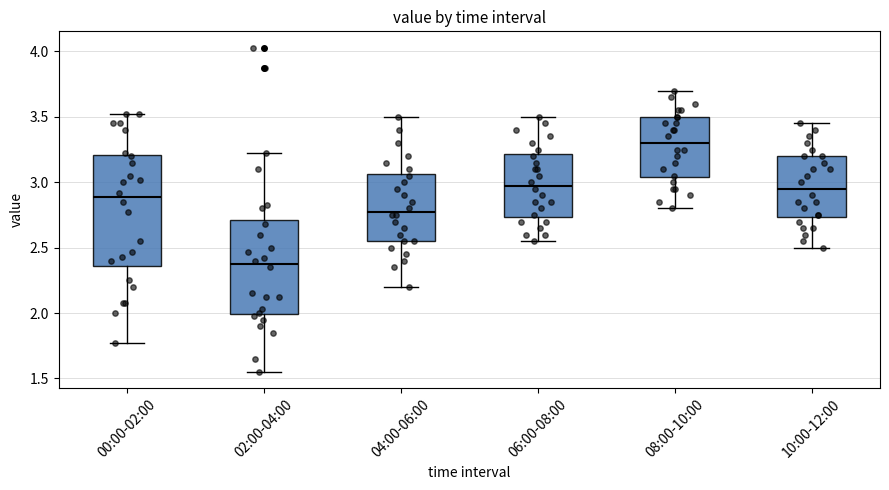

Which box's median line is the lowest?

02:00-04:00